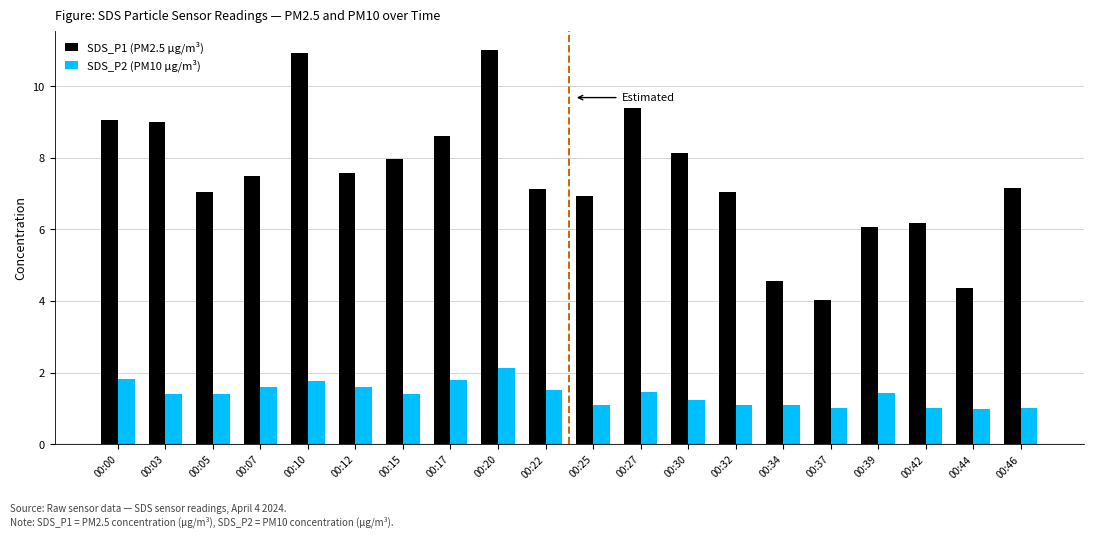

At 00:32, list the series in order from smallest to largest.

SDS_P2 (PM10 µg/m³), SDS_P1 (PM2.5 µg/m³)